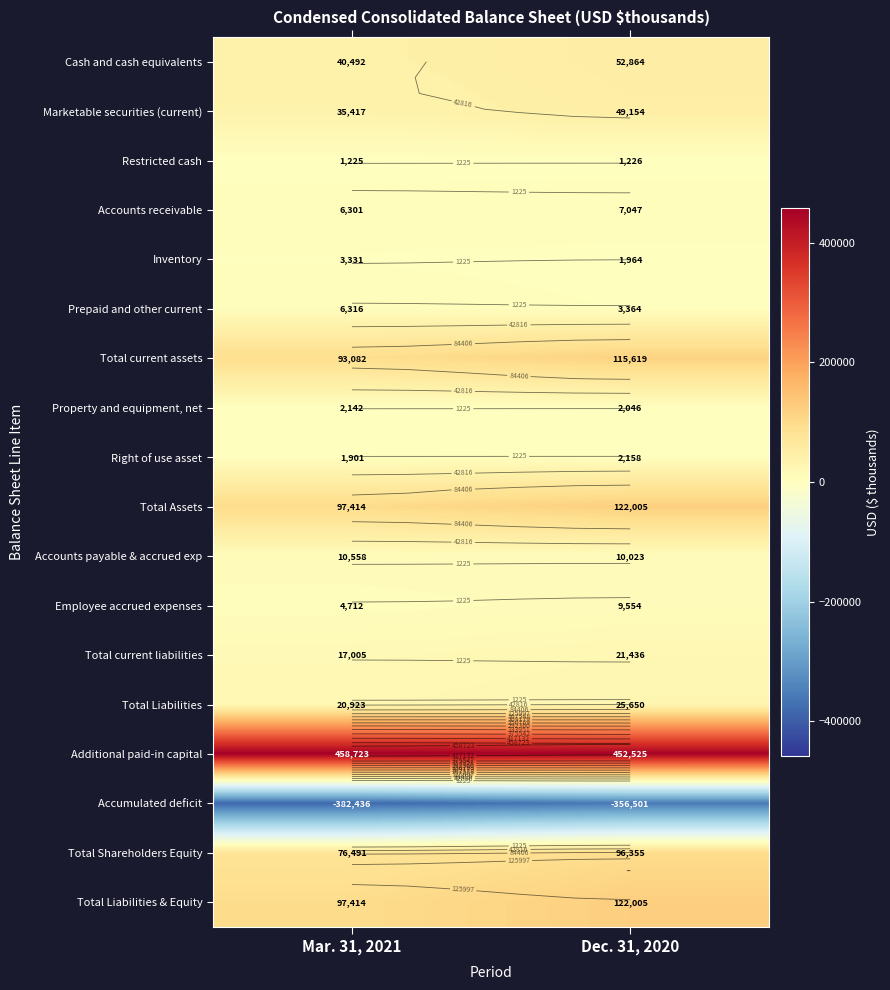

Which category has the lowest value in the Prepaid and other current series?

Dec. 31, 2020